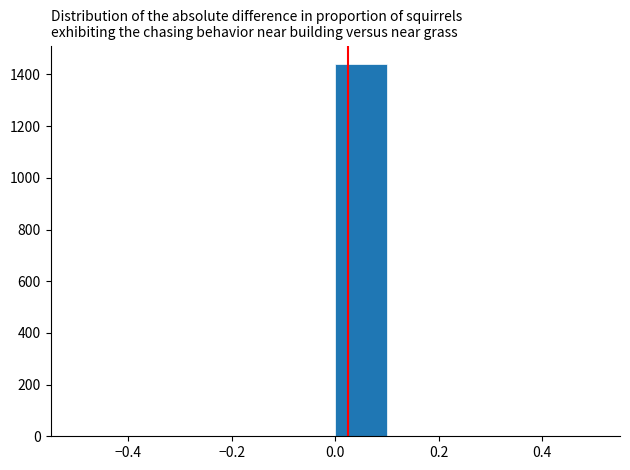

Reading left to right, list every bar in this chart as the range it spans on the x-axis followed by its height. The values are not printed on the chart, so give them approximately, as read against the axis.

-0.5 to -0.4: 0
-0.4 to -0.3: 0
-0.3 to -0.2: 0
-0.2 to -0.1: 0
-0.1 to 0.0: 0
0.0 to 0.1: 1440
0.1 to 0.2: 0
0.2 to 0.3: 0
0.3 to 0.4: 0
0.4 to 0.5: 0